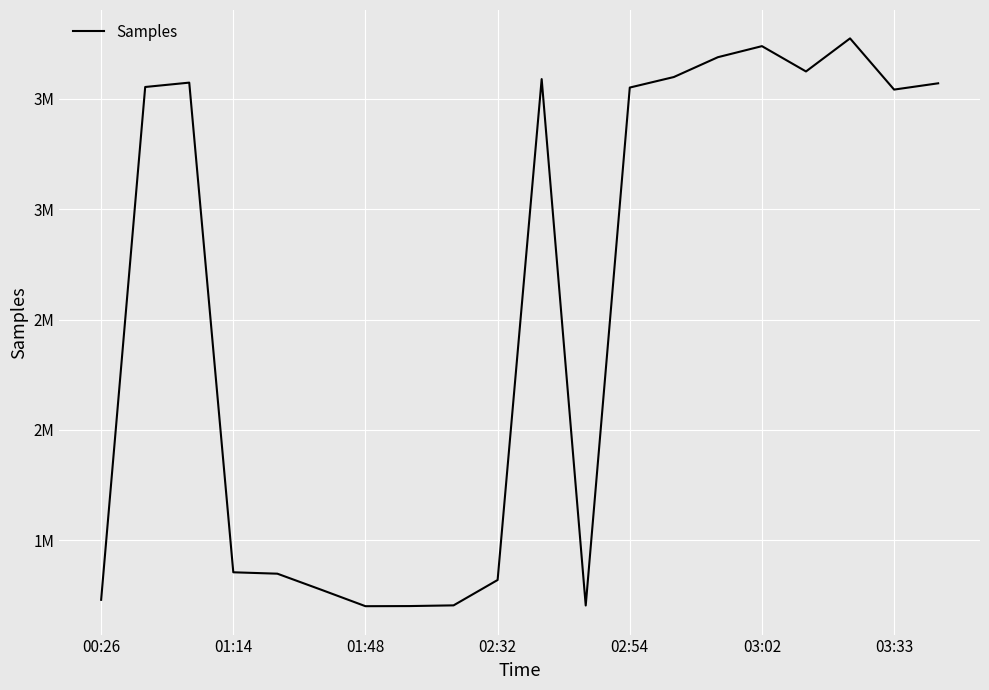

What is the maximum value shown in the chart?

3774101